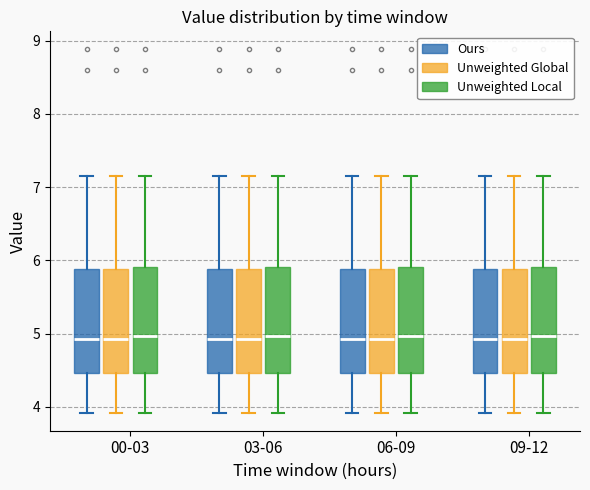

Where does the median line of the box for 00-03 (Unweighted Local) sit on the y-axis? The values are not printed on the chart, so give them approximately, as read against the axis.

5.0